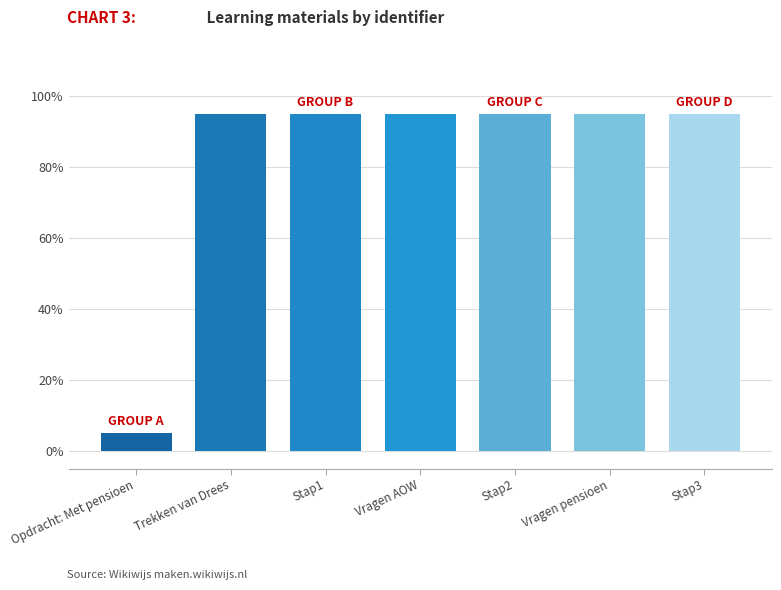

True or false: the data shows 5.0 at Opdracht: Met pensioen.

True